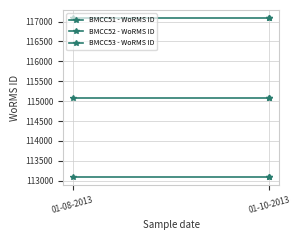

At which category is the sum across all series the highest?

01-08-2013